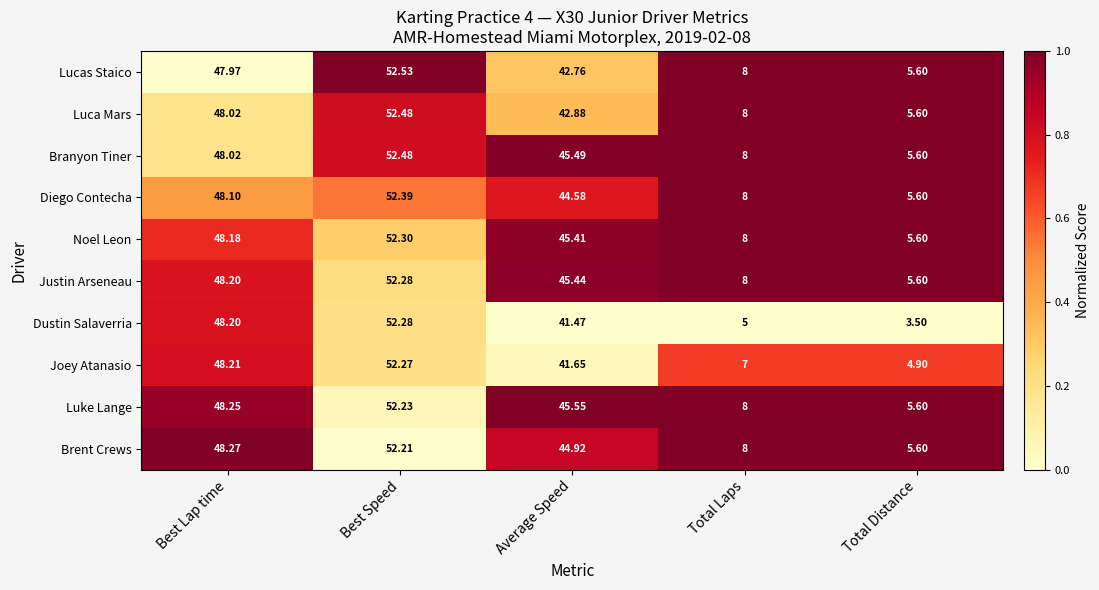

Where is Joey Atanasio nearest to the value 28?

Average Speed